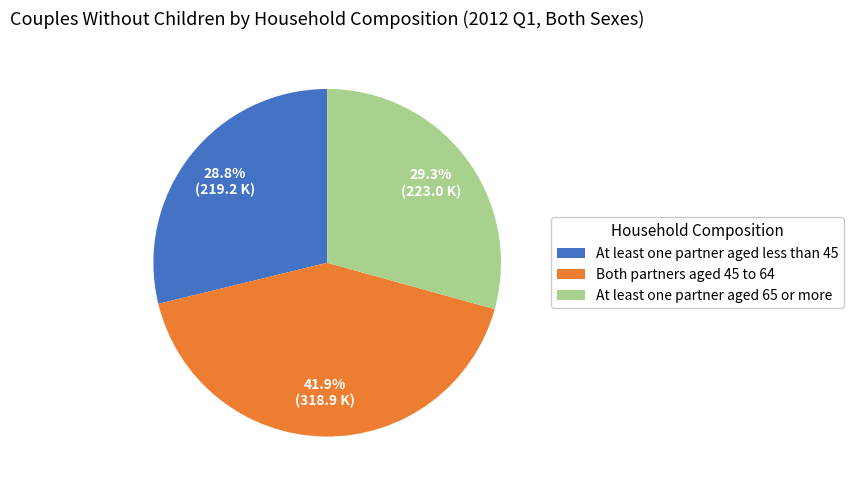

Approximately how many times larger is the value at Both partners aged 45 to 64 compared to At least one partner aged less than 45?

1.5